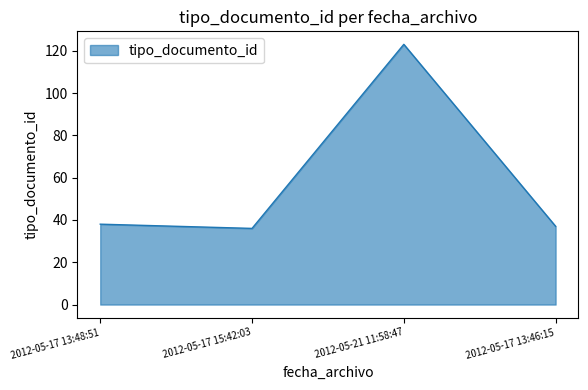

What position from the left is 2012-05-17 13:46:15?

4